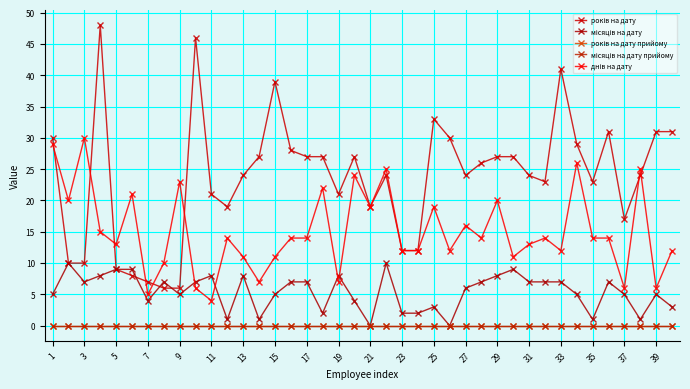

True or false: днів на дату and місяців на дату прийому cross at least once.

False